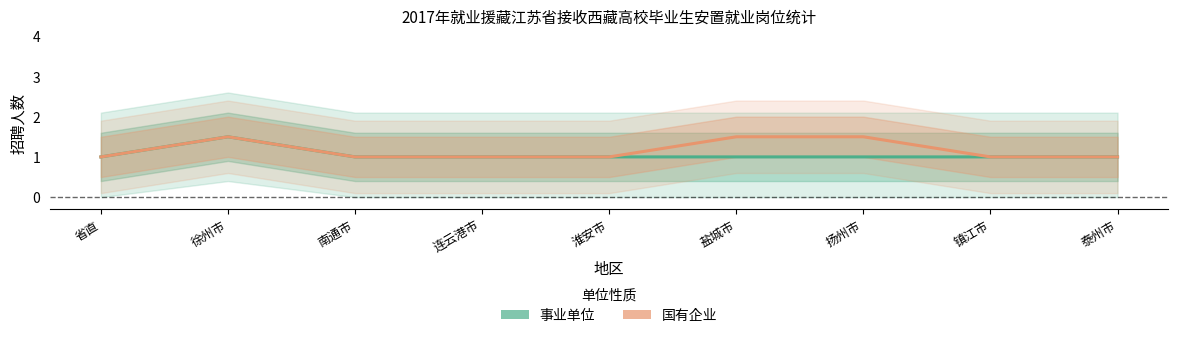

Where is the first local maximum for 事业单位?

徐州市